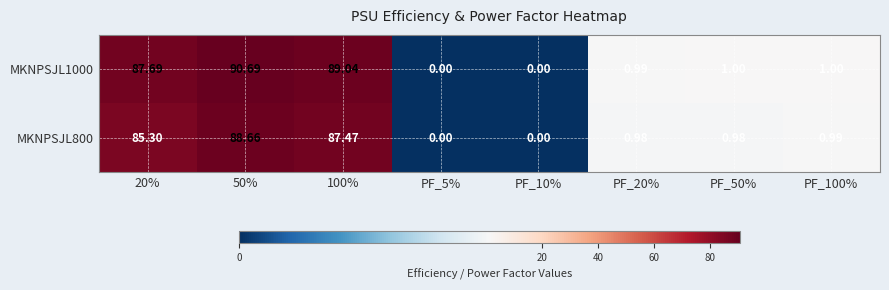

Rank the series by their maximum value, from lowest to highest.

MKNPSJL800, MKNPSJL1000